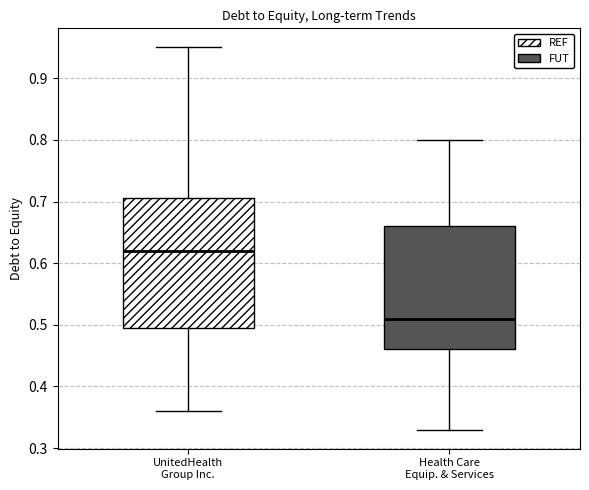

Reading left to right, transcribe this box plot: for each box, give where its median line is, the range the box spans, and where its two whiskers end, as read against the y-axis. The values are not printed on the chart, so give them approximately, as read against the axis.

UnitedHealth Group Inc.: median 0.62, box 0.50 to 0.71, whiskers 0.36 to 0.95
Health Care Equip. & Services: median 0.51, box 0.46 to 0.66, whiskers 0.33 to 0.80